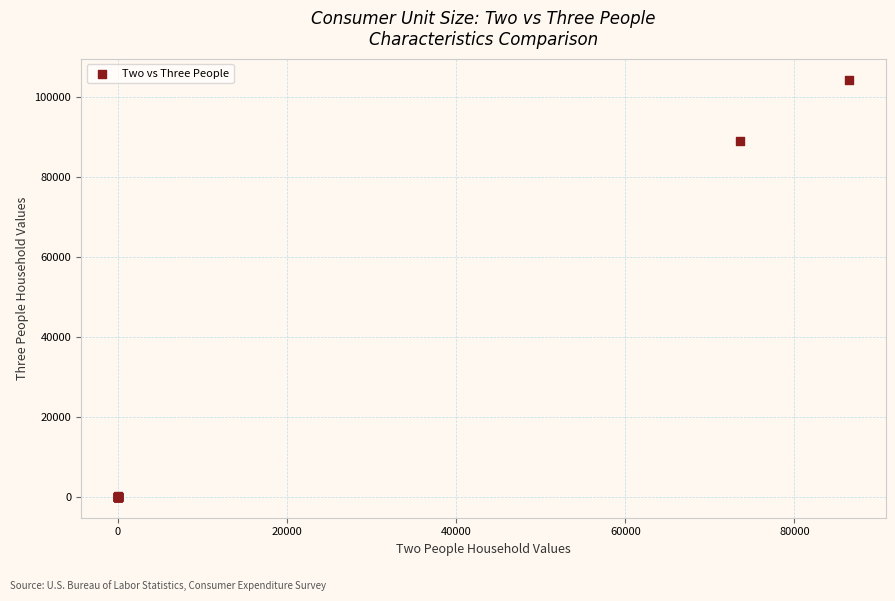

What Y value in the scatter plot is closest to 52207?

89116.0